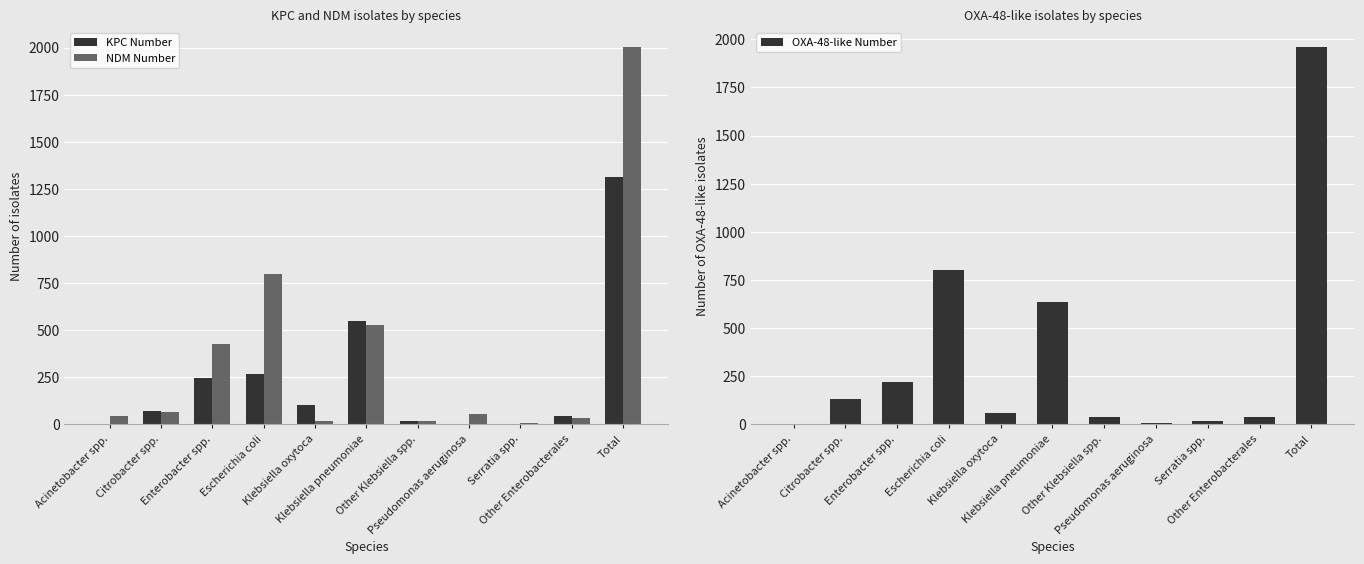

What is the sum of all NDM Number values?

3992